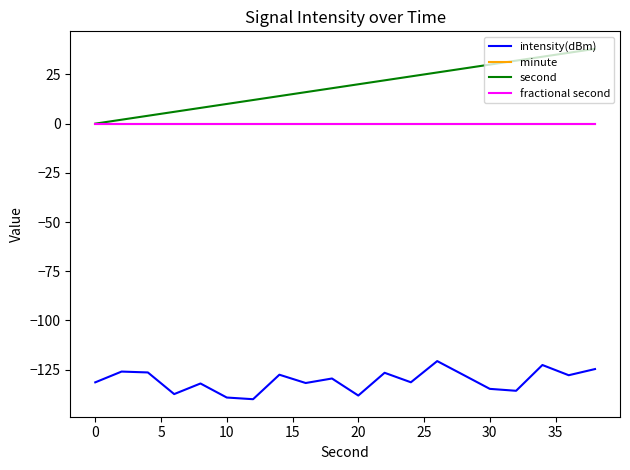

What is the difference between the maximum and minimum values in the intensity(dBm) series?

19.4